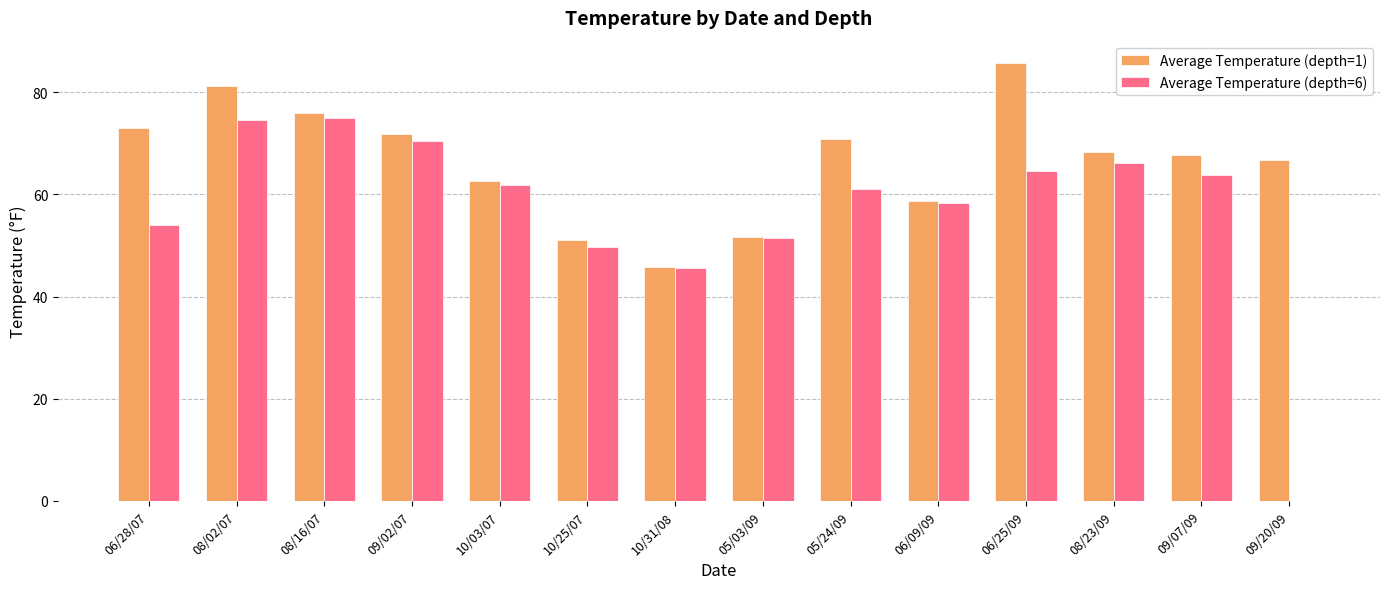

Reading left to right, what are all the values shown in this chart?

Average Temperature (depth=1): 06/28/07=73.0	08/02/07=81.3	08/16/07=75.9	09/02/07=71.9	10/03/07=62.6	10/25/07=51.0	10/31/08=45.8	05/03/09=51.6	05/24/09=70.8	06/09/09=58.8	06/25/09=85.8	08/23/09=68.3	09/07/09=67.8	09/20/09=66.7
Average Temperature (depth=6): 06/28/07=54.0	08/02/07=74.6	08/16/07=75.0	09/02/07=70.5	10/03/07=61.8	10/25/07=49.8	10/31/08=45.6	05/03/09=51.4	05/24/09=61.1	06/09/09=58.4	06/25/09=64.5	08/23/09=66.2	09/07/09=63.8	09/20/09=0.0